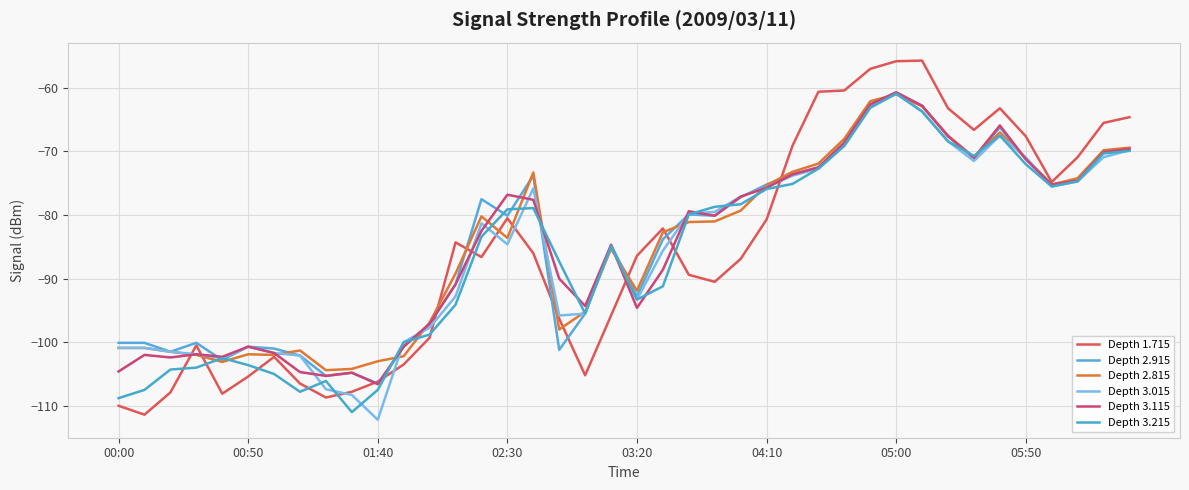

Which series has the largest total across all categories?

Depth 2.915